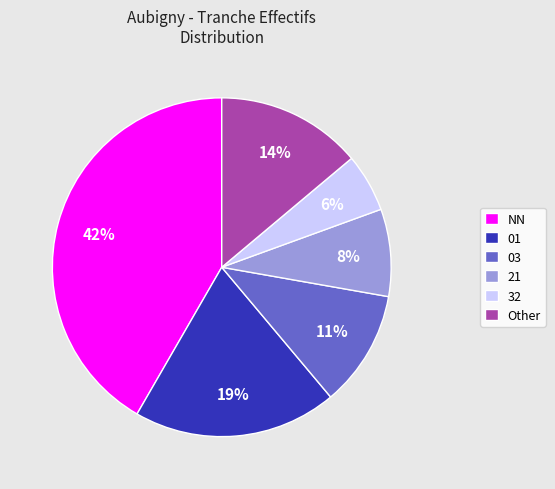

The 03 slice represents 11% of the pie. True or false?

True